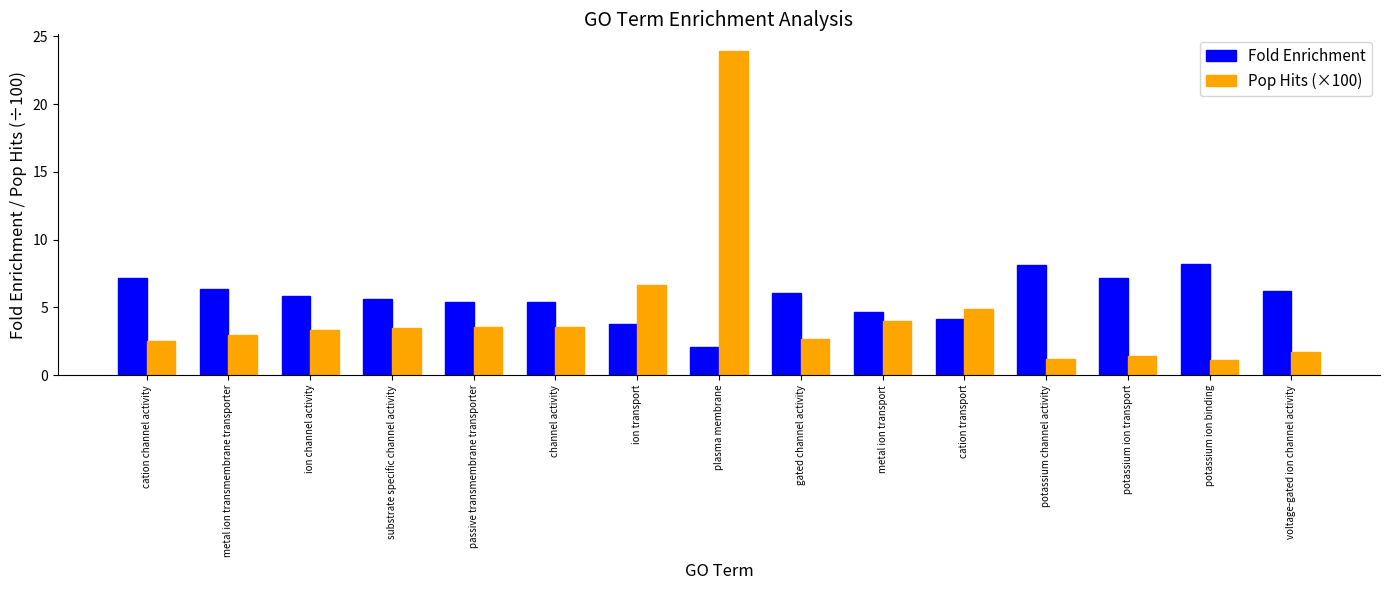

What is the average value of the Pop Hits (×100) series?

4.5